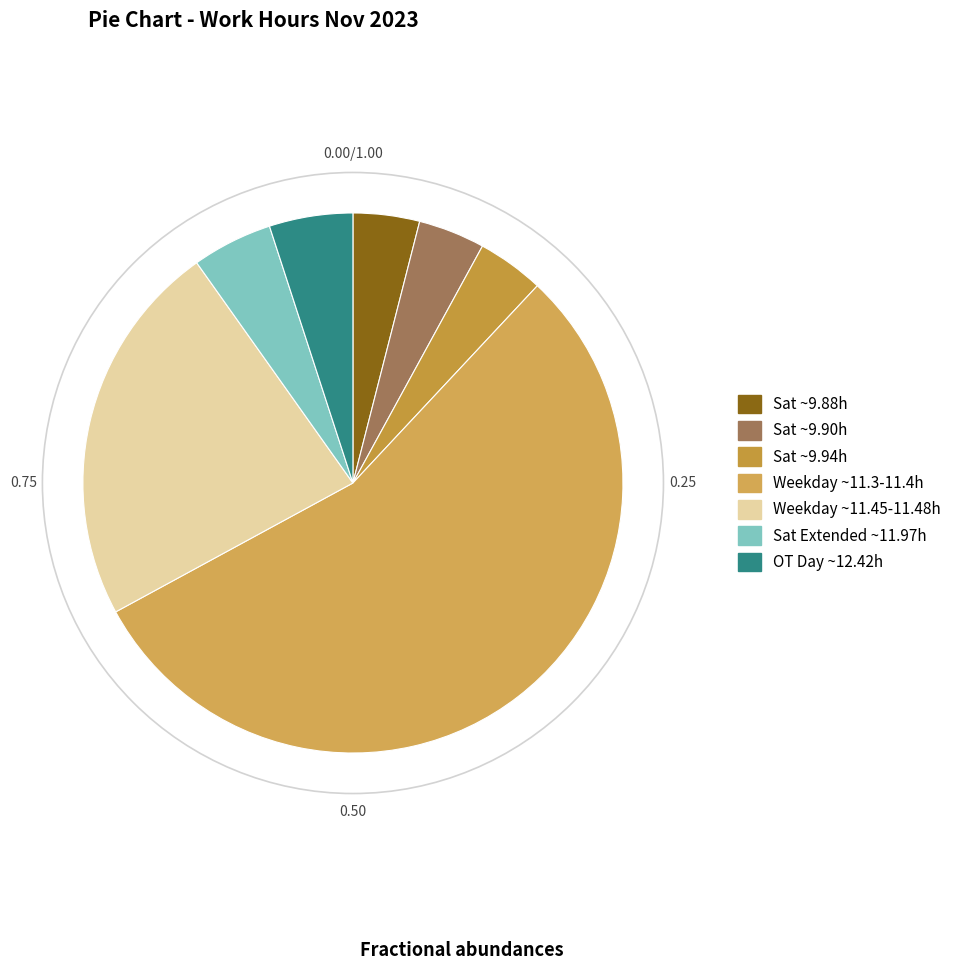

Count the number of slices in the pie.

7